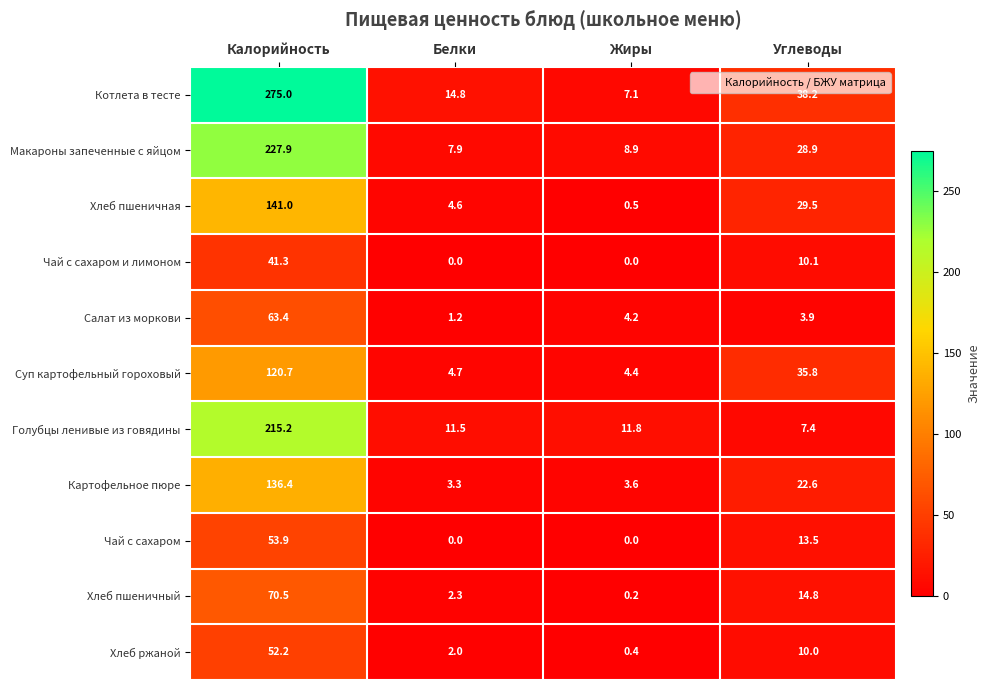

How many distinct data groups are displayed?

11